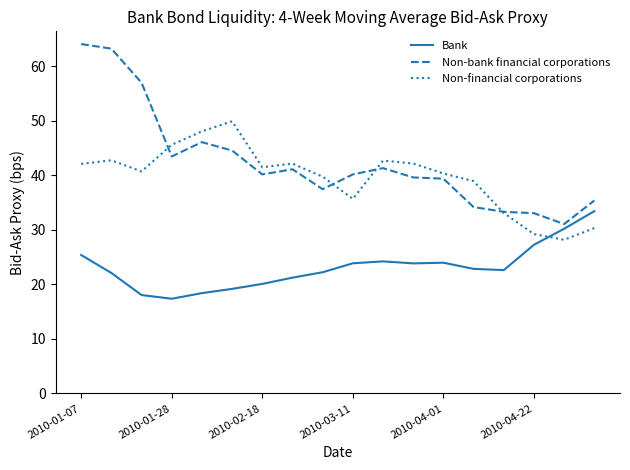

What is the maximum value shown in the chart?

64.1